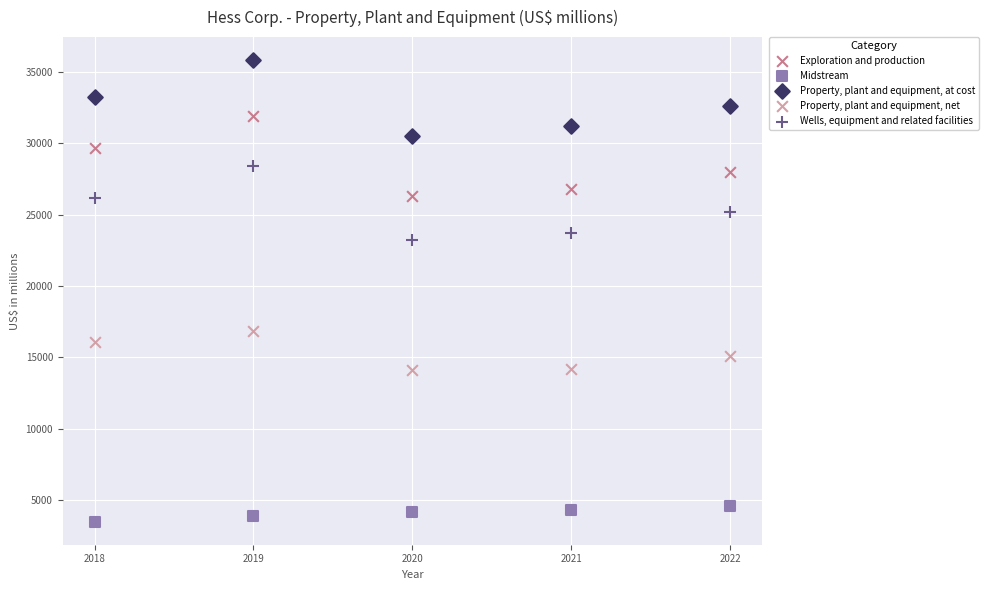

Which series reaches the maximum Y coordinate?

Property, plant and equipment, at cost